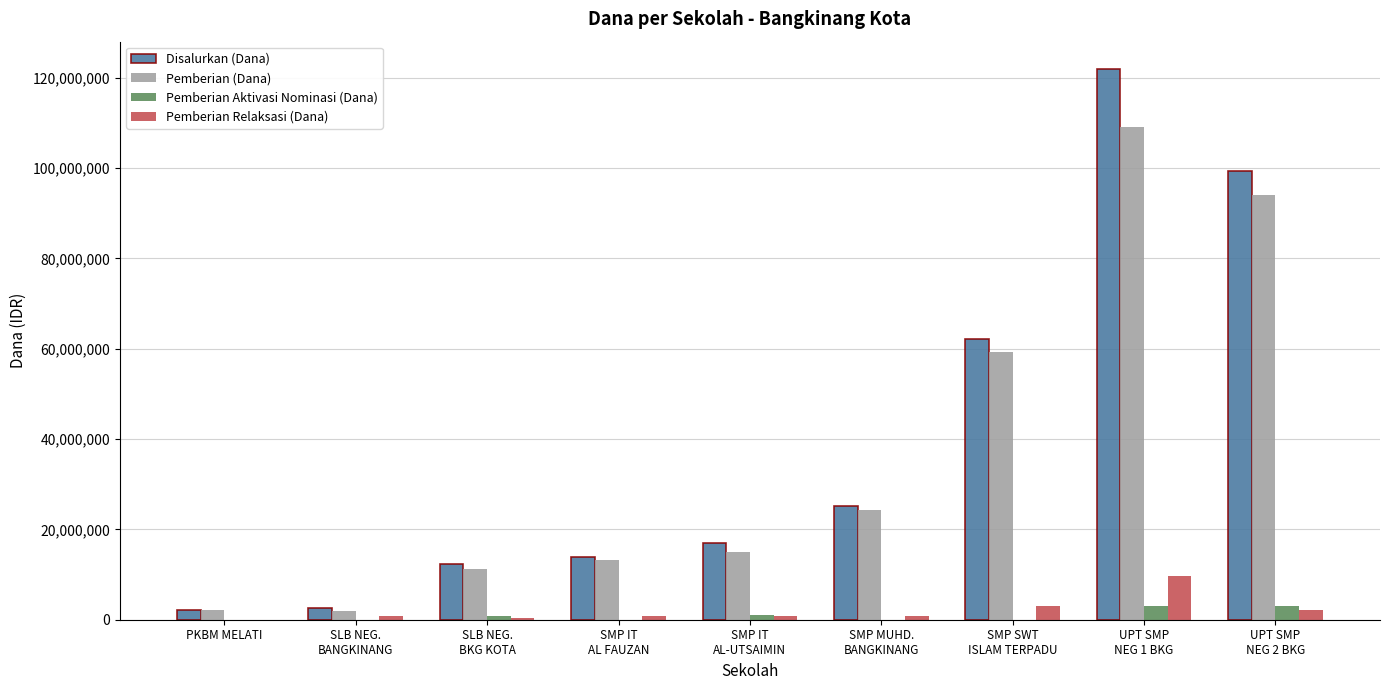

Which series has the widest spread of values?

Disalurkan (Dana)